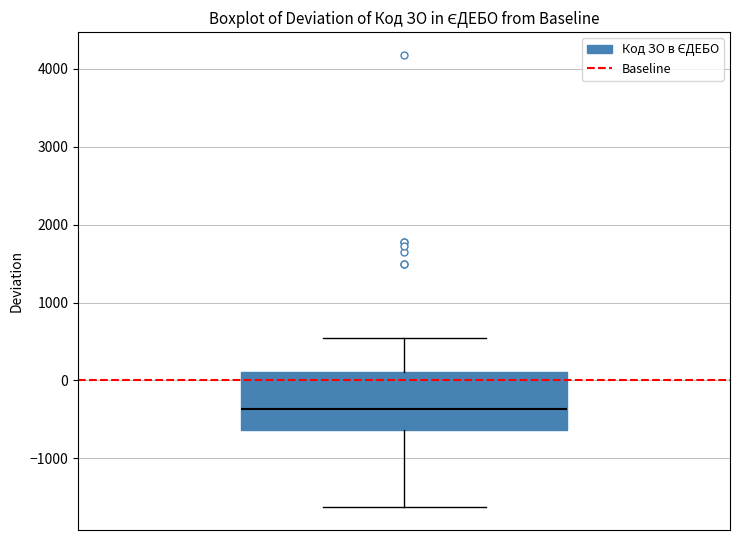

Read this box plot against the y-axis: the position of the median line, the range covered by the box, and the ends of both whiskers. The values are not printed on the chart, so give them approximately, as read against the axis.

median -400, box -600 to 100, whiskers -1600 to 500